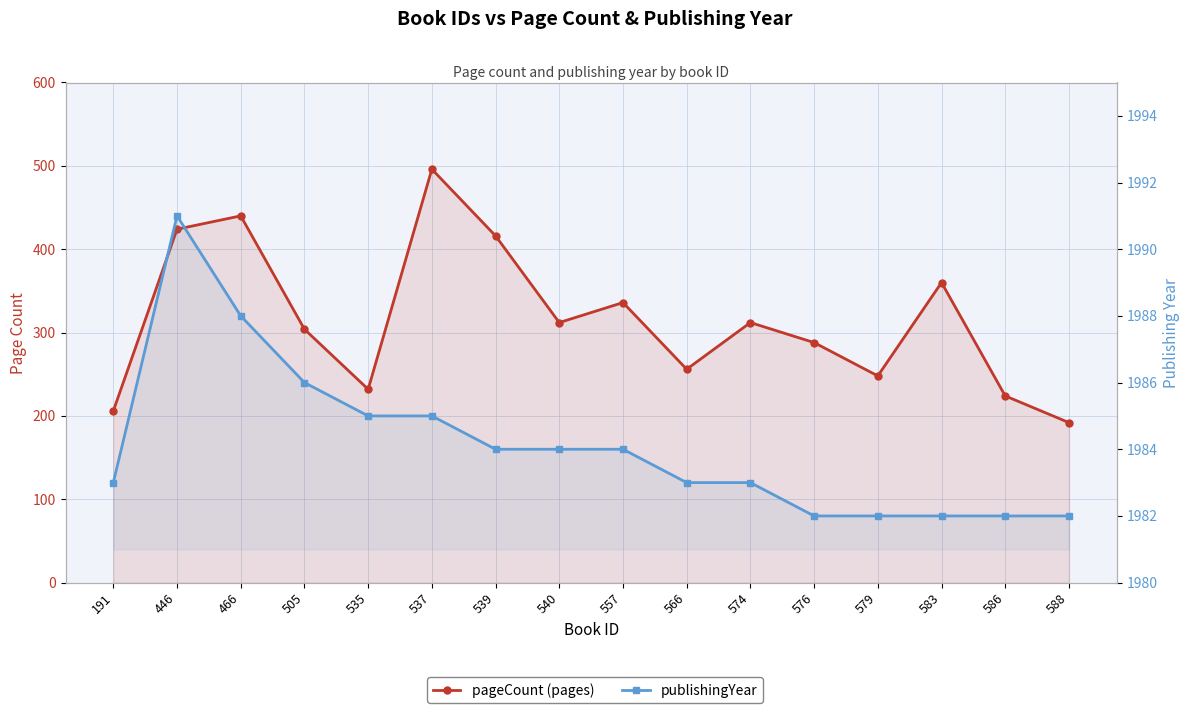

True or false: publishingYear and pageCount cross at least once.

False